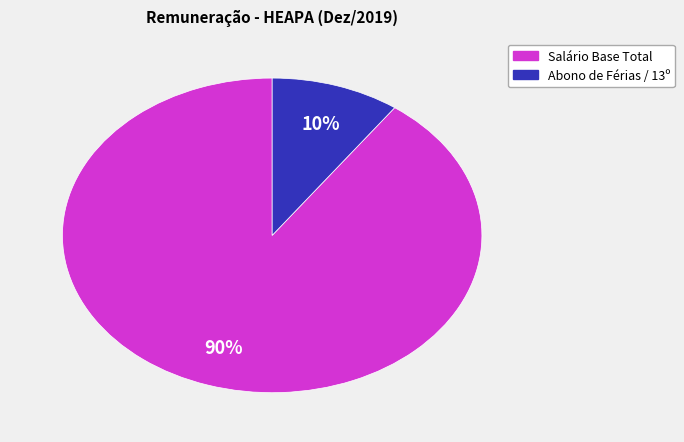

To the nearest percent, what is the average slice percentage?

50%